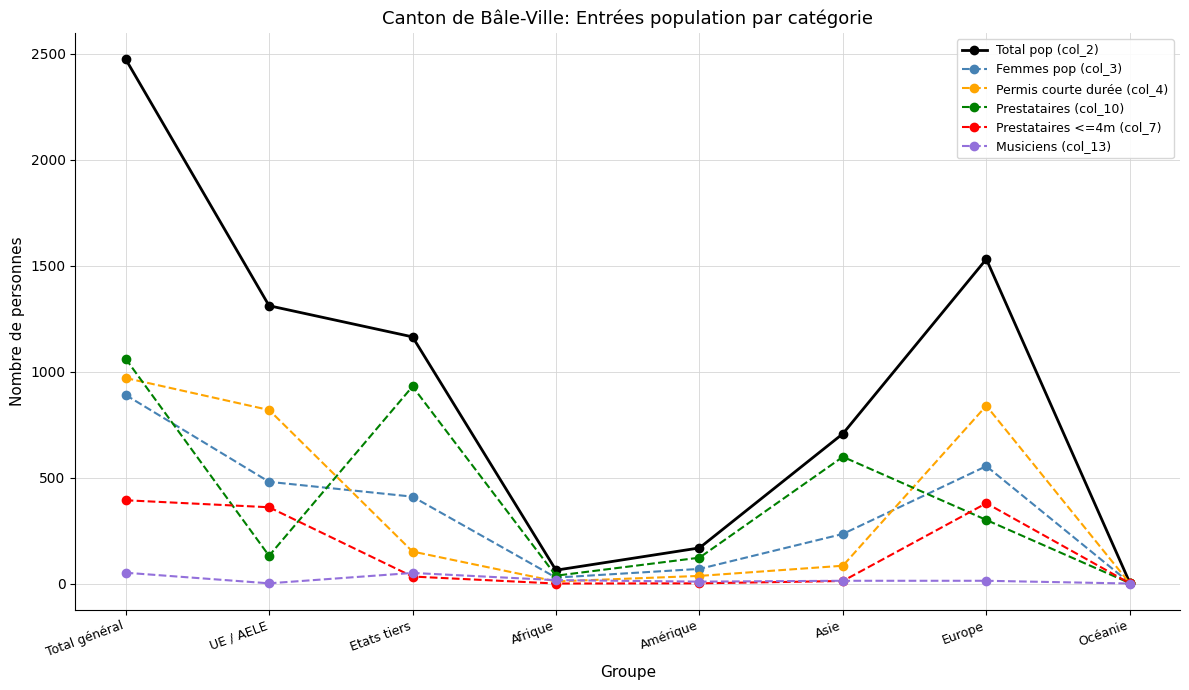

Count the number of categories in the chart.

8